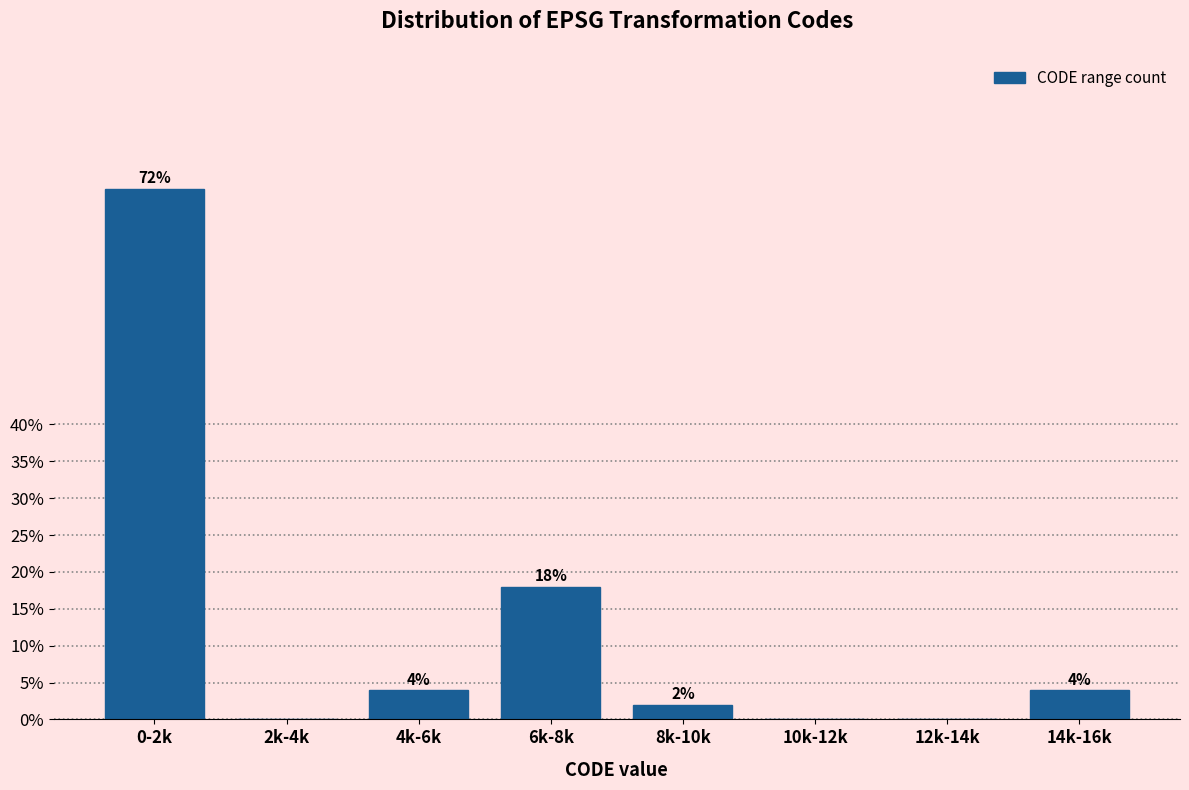

Reading left to right, transcribe all the data shown in this chart.

0-2k=72	2k-4k=0	4k-6k=4	6k-8k=18	8k-10k=2	10k-12k=0	12k-14k=0	14k-16k=4